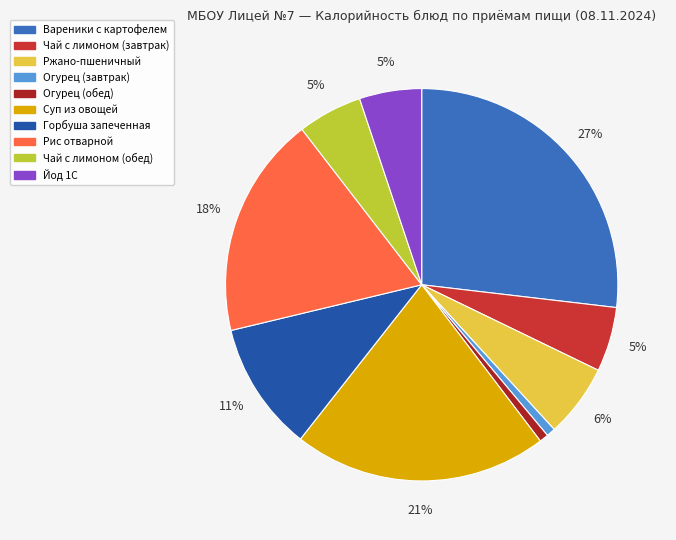

To the nearest percent, what is the average slice percentage?

10%